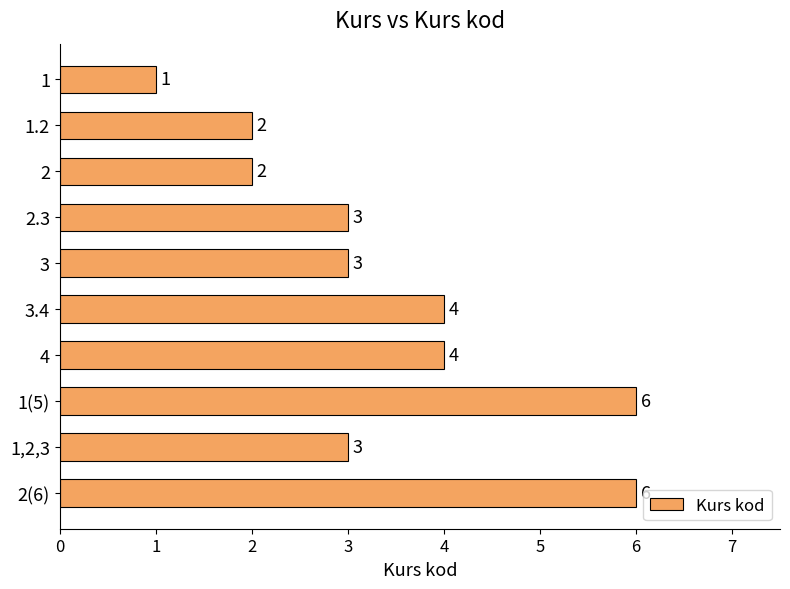

How many bars are there in total?

10